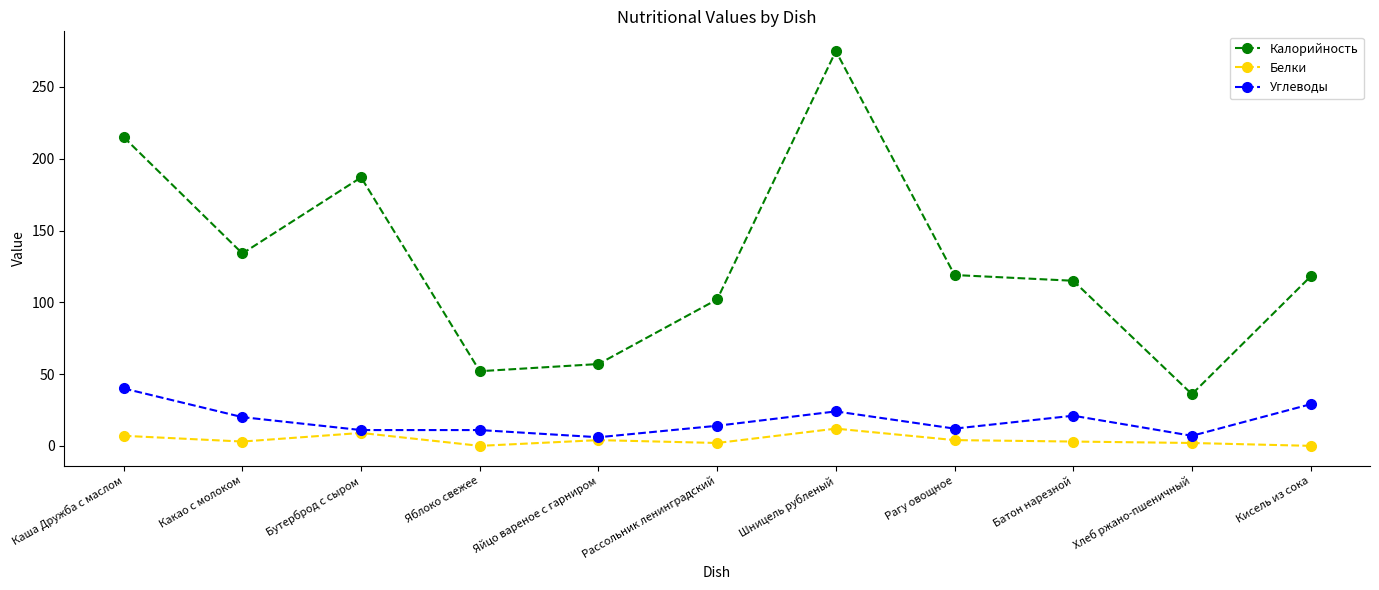

How many series are shown in this chart?

3